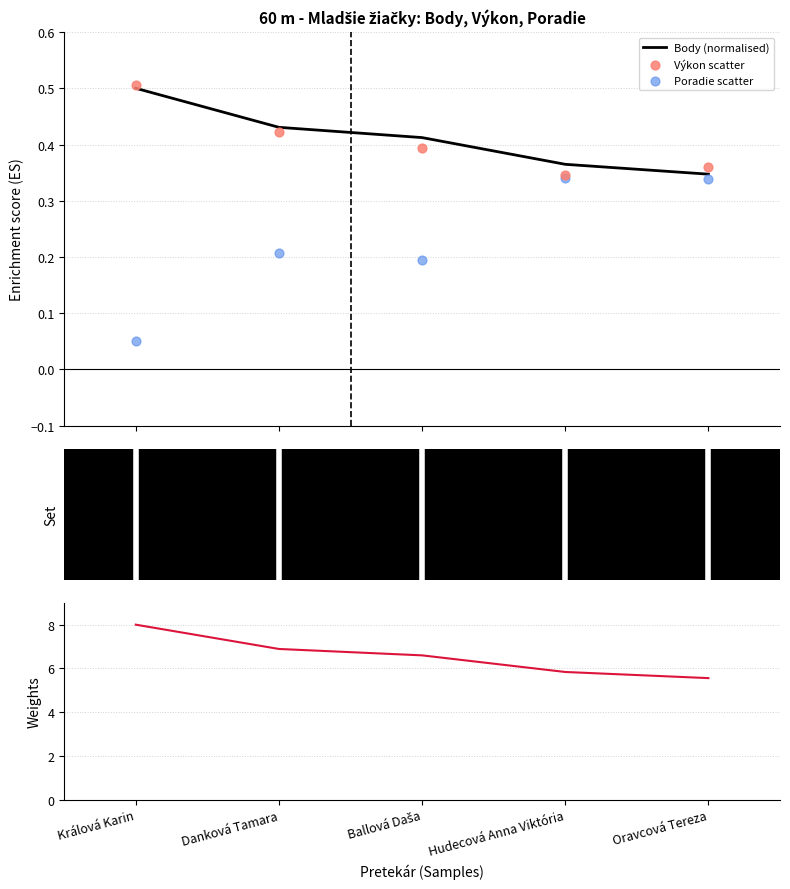

What is the total value across all series at Oravcová Tereza?

6.6